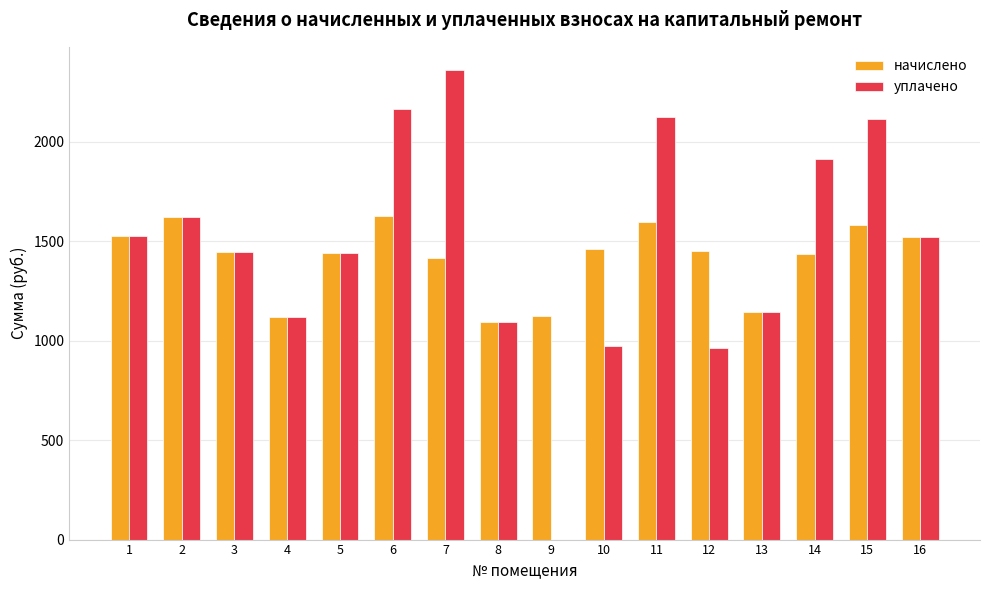

What is the total value across all series at 9?

1125.5